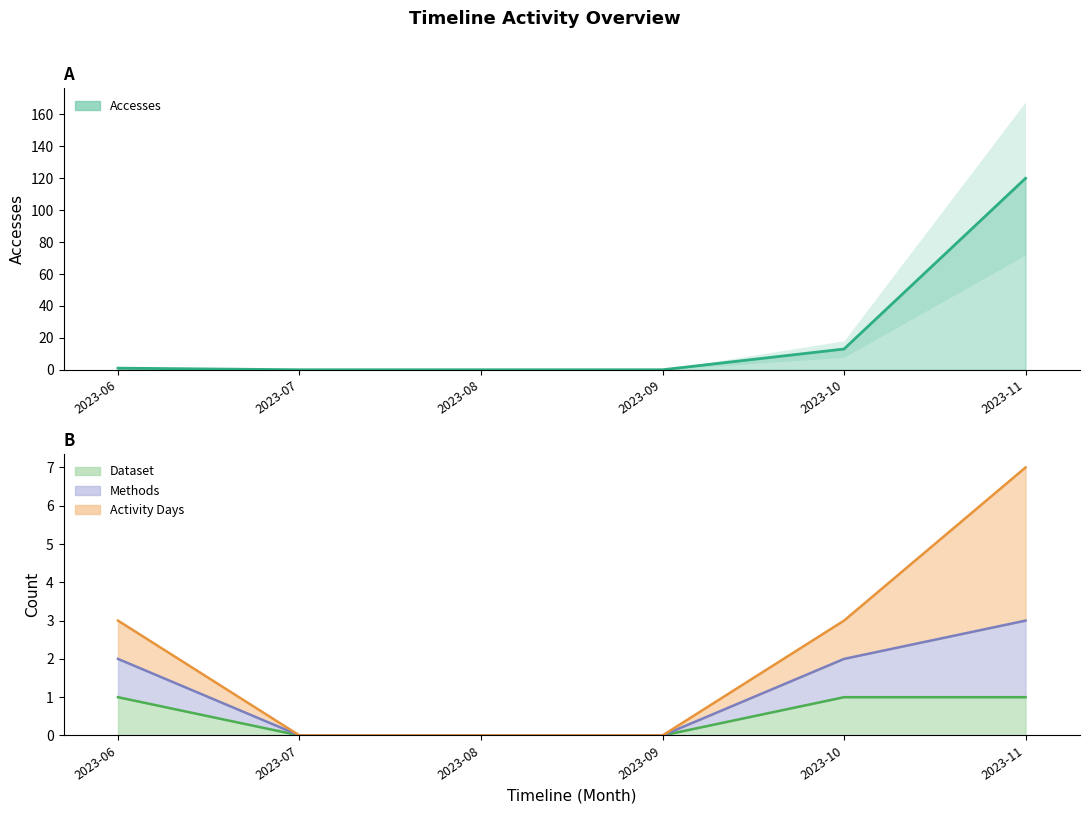

The Methods series shows 0 at 2023-08. True or false?

True